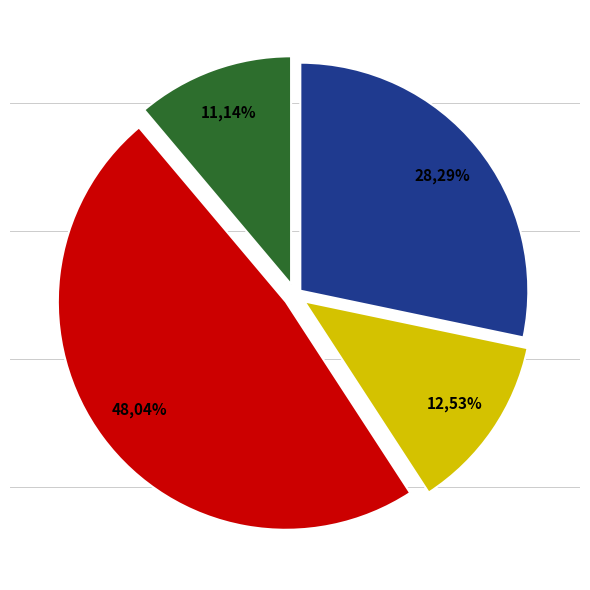

The Рассольник slice represents 13% of the pie. True or false?

True